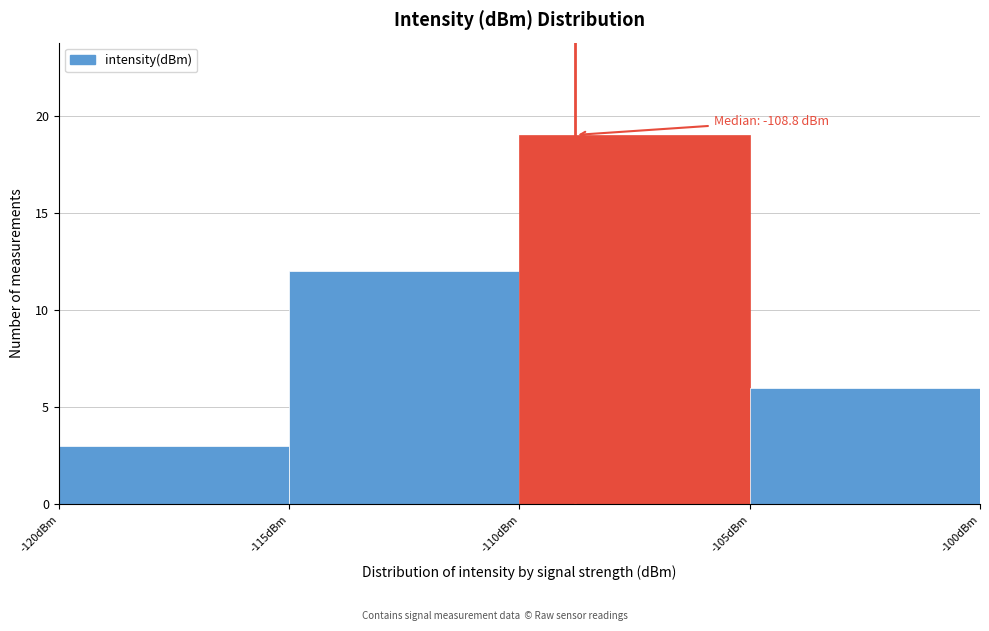

Which range on the x-axis has the tallest bar?

-110 to -105